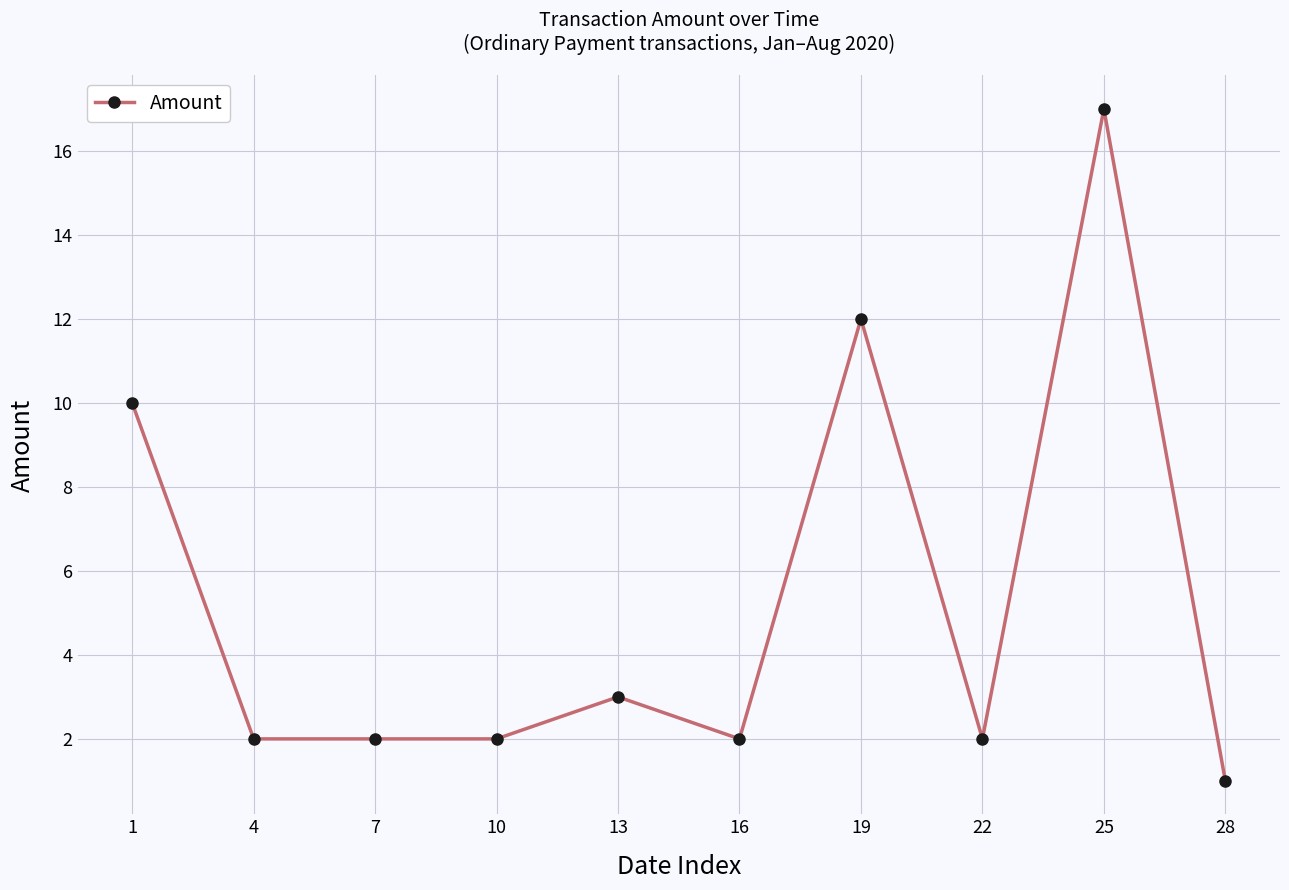

At which label is the value closest to 9?

1